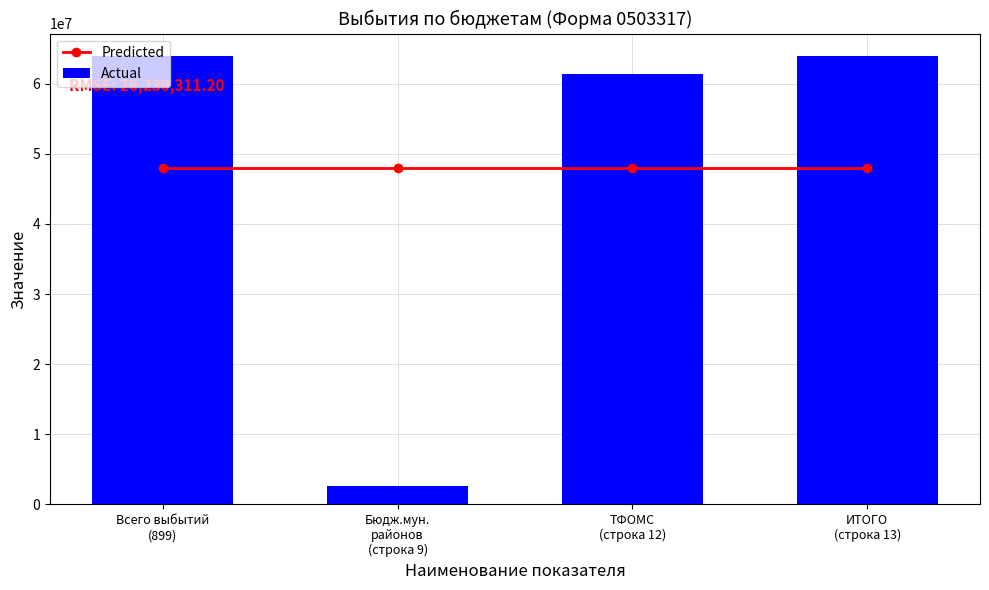

Are the bars grouped side by side (vs. stacked)?

Yes